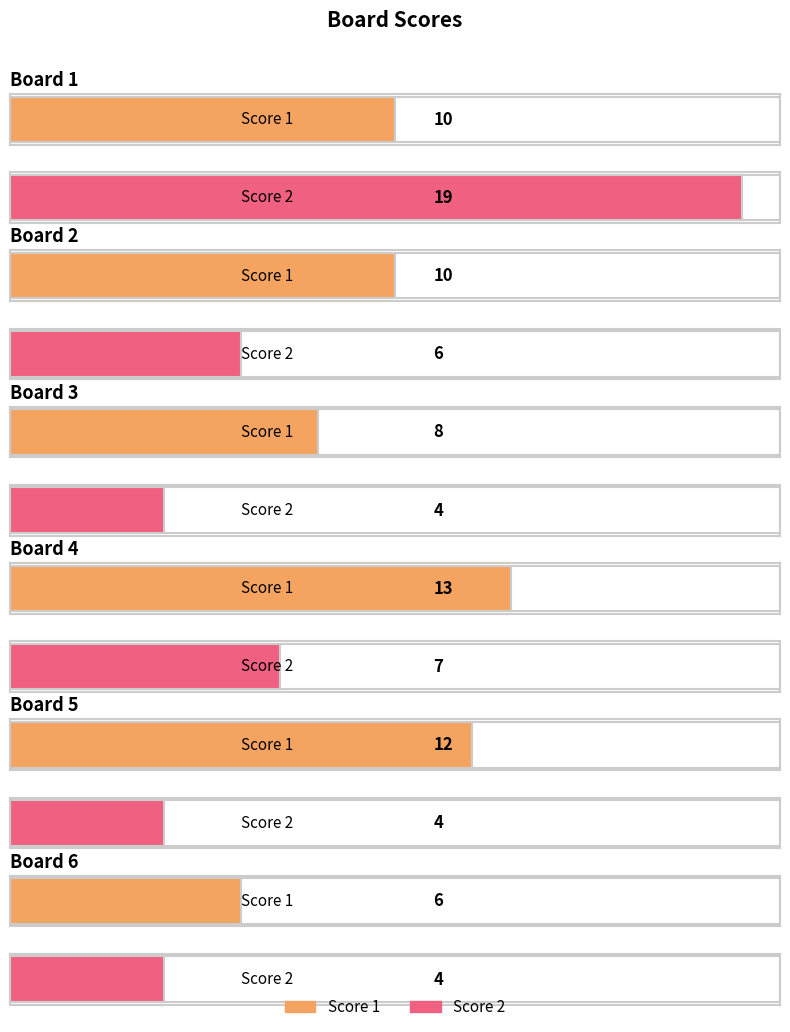

At which label is Score 2 closest to 11?

Board 4